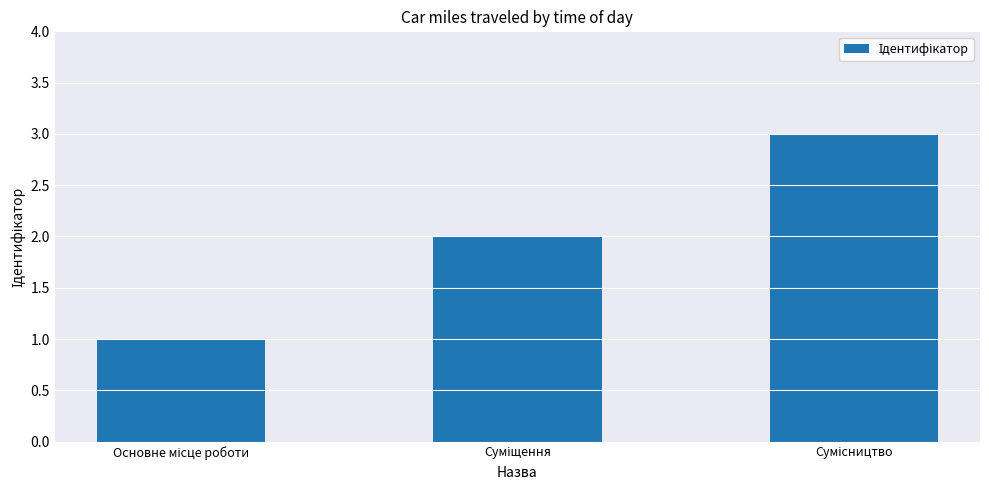

What is the maximum value shown in the chart?

3